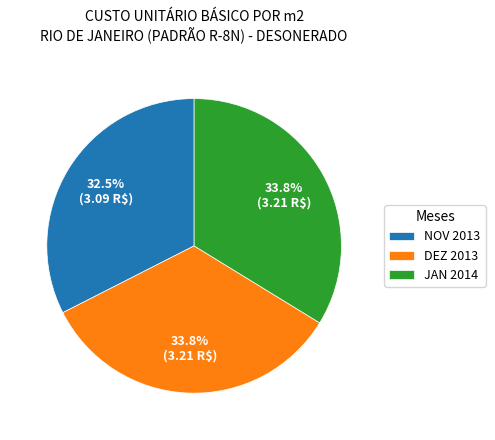

How many segments does this pie chart have?

3